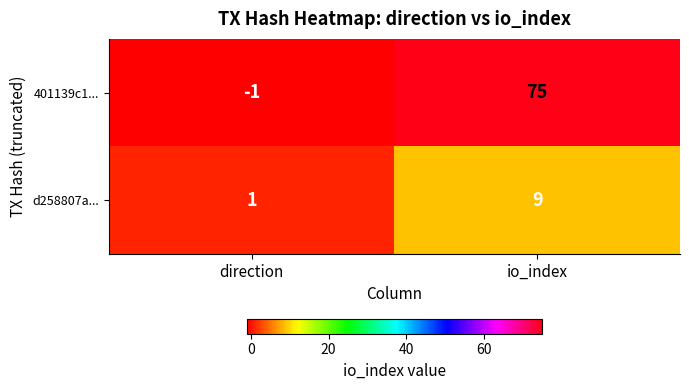

Rank the series by their average value, from highest to lowest.

401139c1..., d258807a...